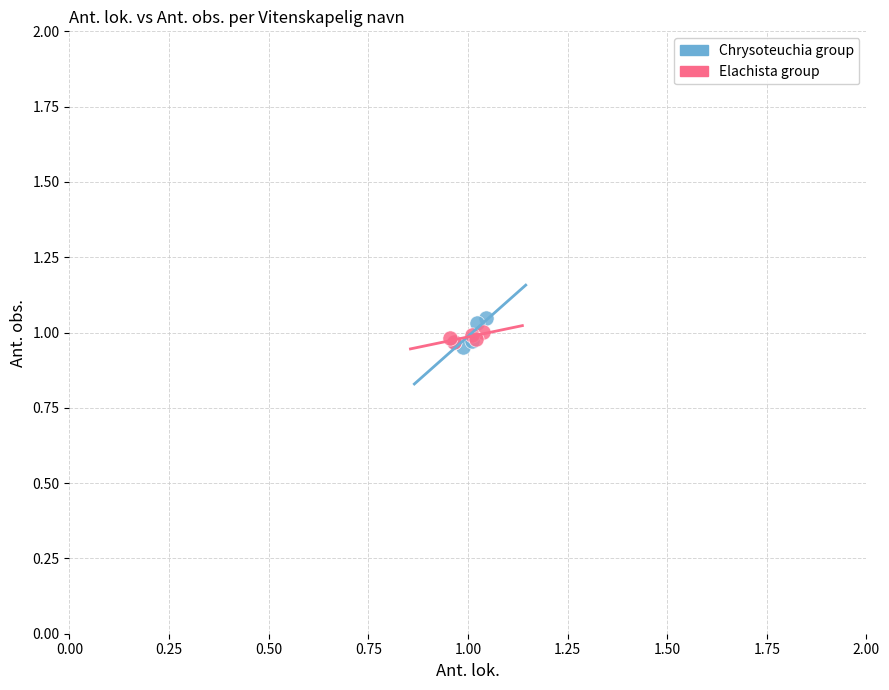

Which series contains the lowest Y value?

Chrysoteuchia group